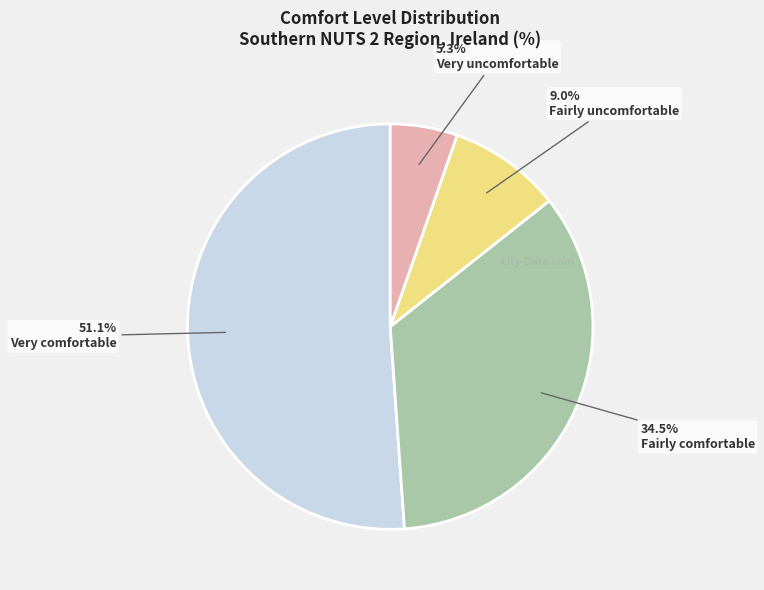

Is there any slice that represents more than half of the pie?

Yes